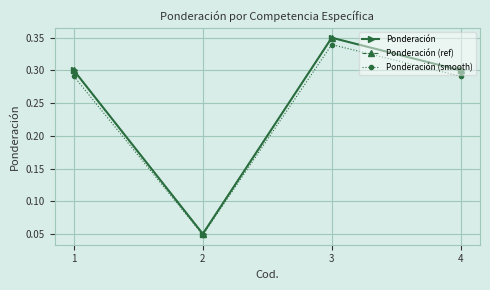

Does the chart have visible grid lines?

Yes